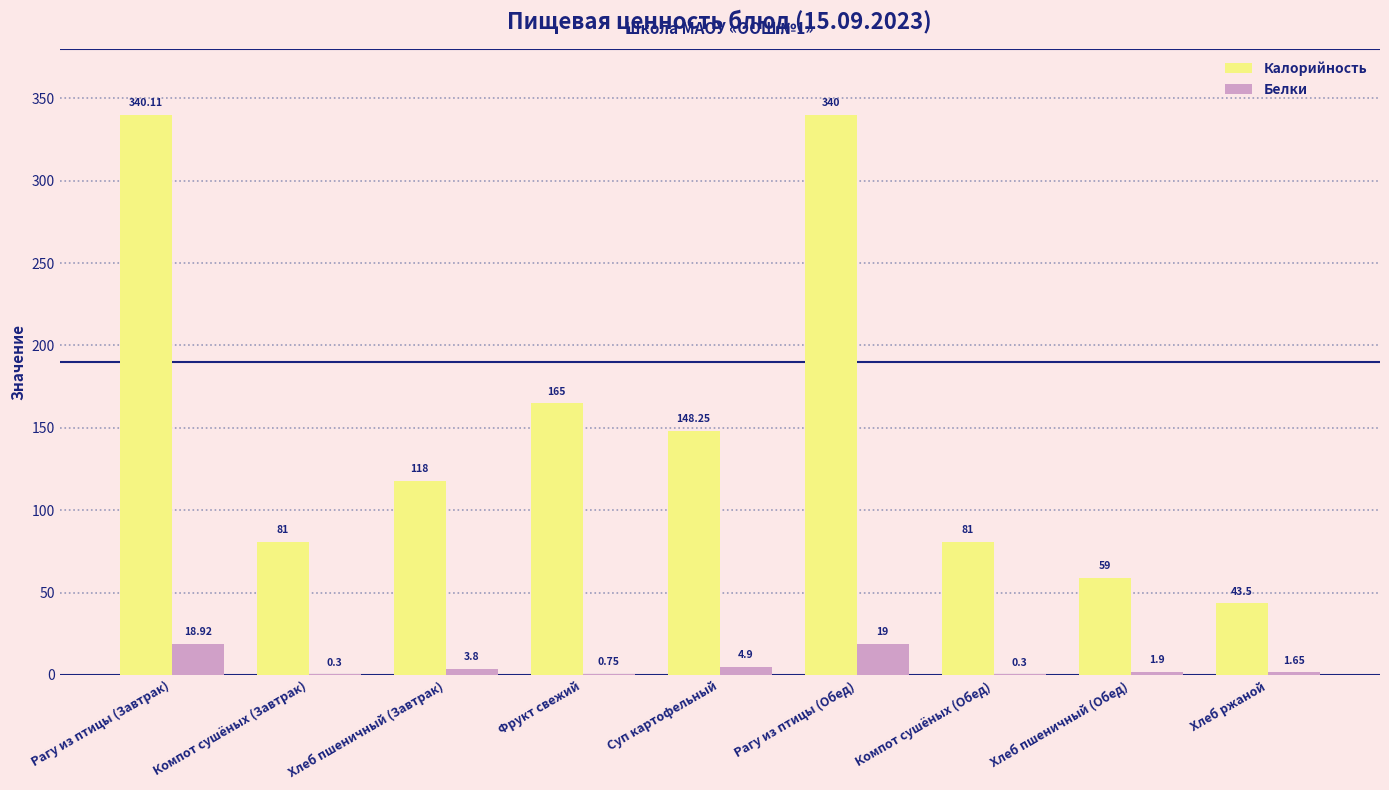

At which category is the sum across all series the highest?

Рагу из птицы (Завтрак)